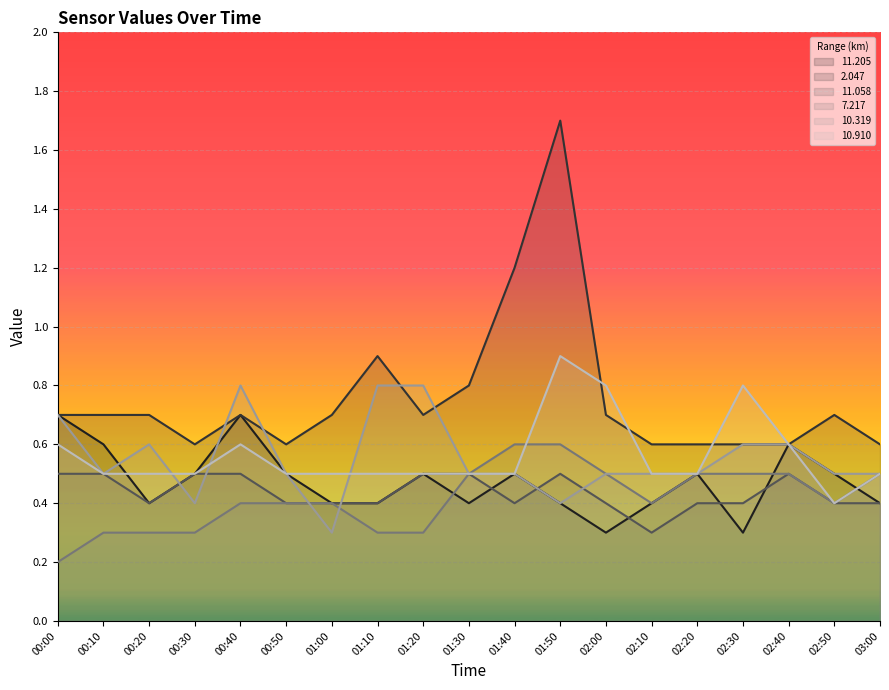

What are all the series names shown in the legend?

11.205, 2.047, 11.058, 7.217, 10.319, 10.910